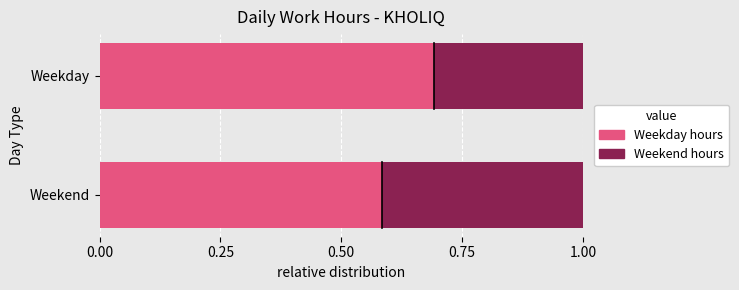

How many series are shown in this chart?

2